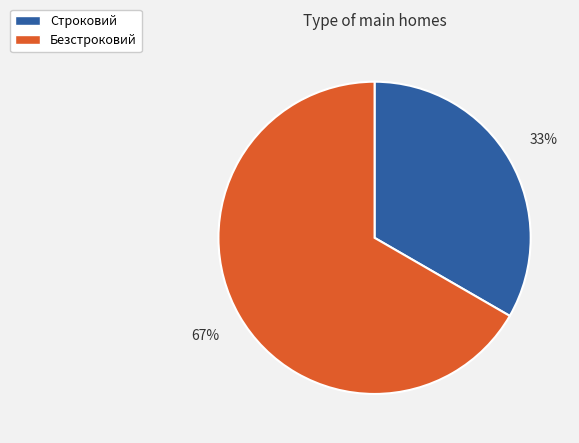

To the nearest percent, what percentage of the pie is Строковий?

33%